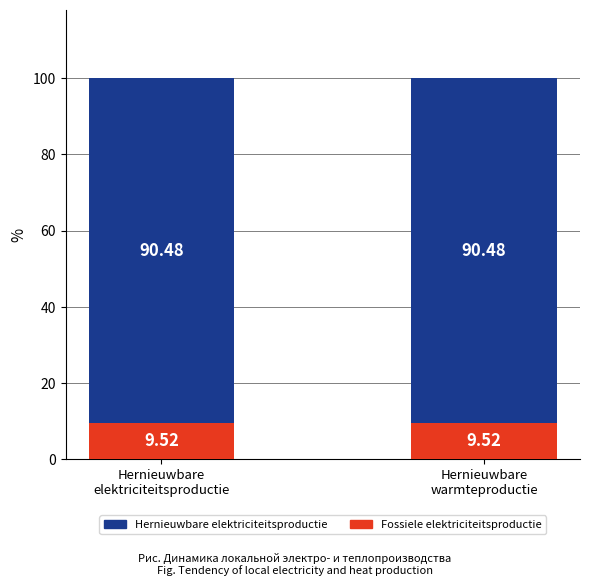

The value of Fossiele elektriciteitsproductie at Hernieuwbare
warmteproductie is 9.5. True or false?

True